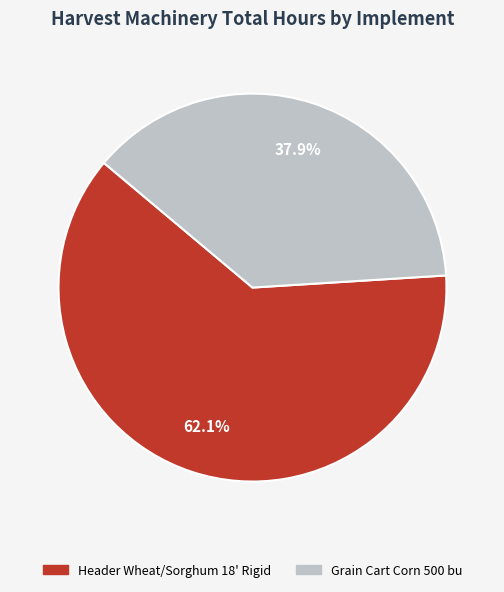

Which has a higher value, Grain Cart Corn 500 bu or Header Wheat/Sorghum 18' Rigid?

Header Wheat/Sorghum 18' Rigid